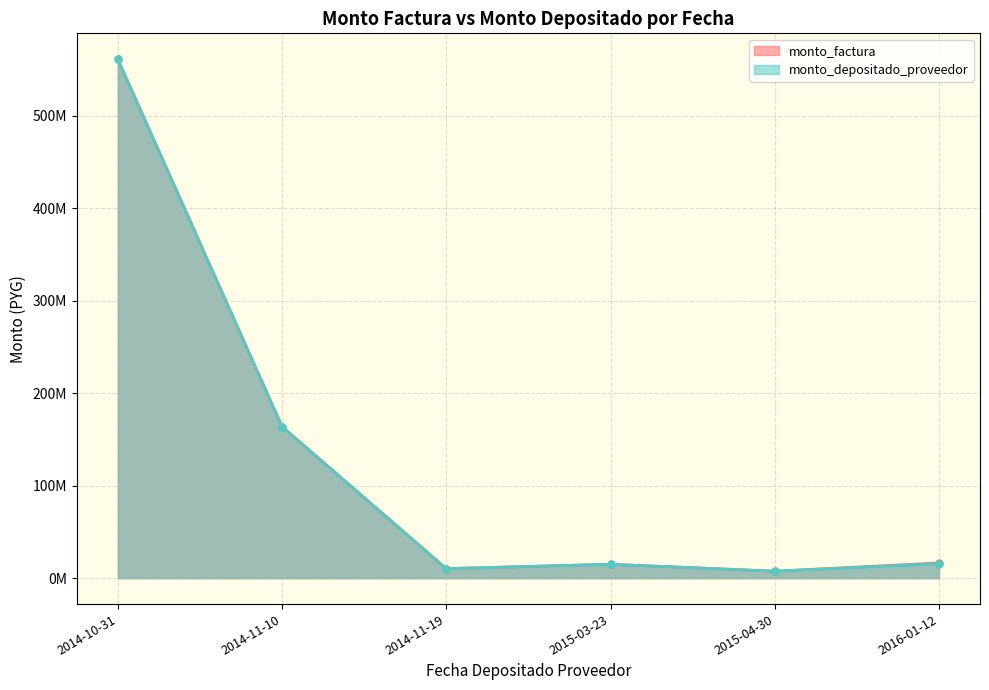

True or false: monto_depositado_proveedor and monto_factura intersect in this chart.

False